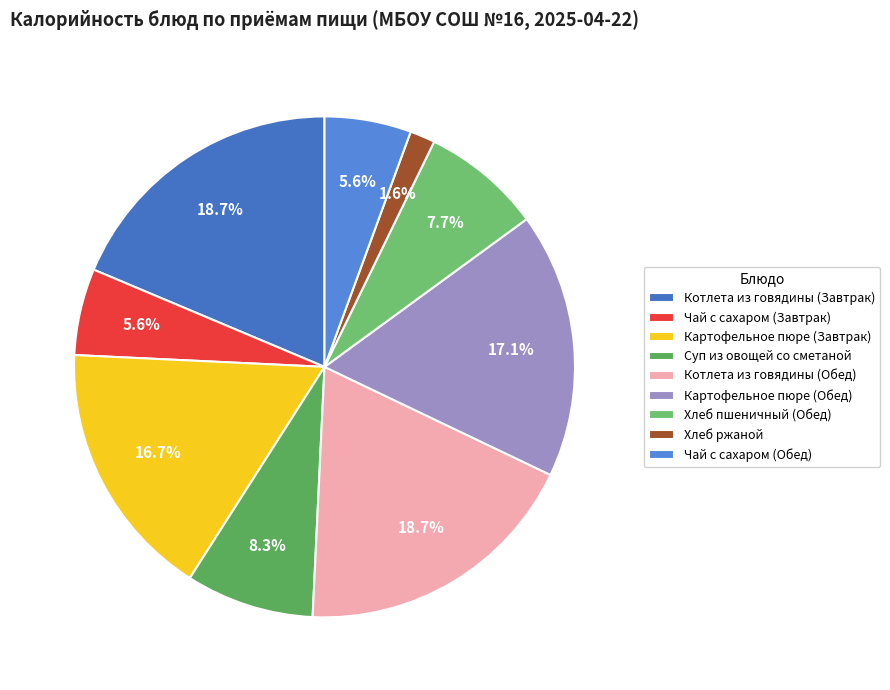

Between Чай с сахаром (Обед) and Картофельное пюре (Завтрак), which is larger?

Картофельное пюре (Завтрак)